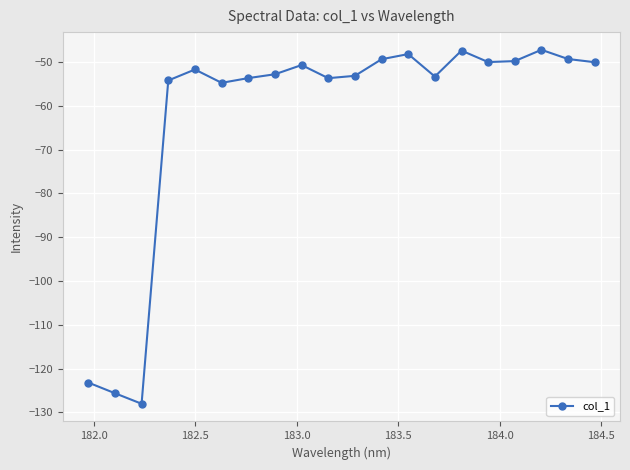

What is the sum of all values?

-1246.4